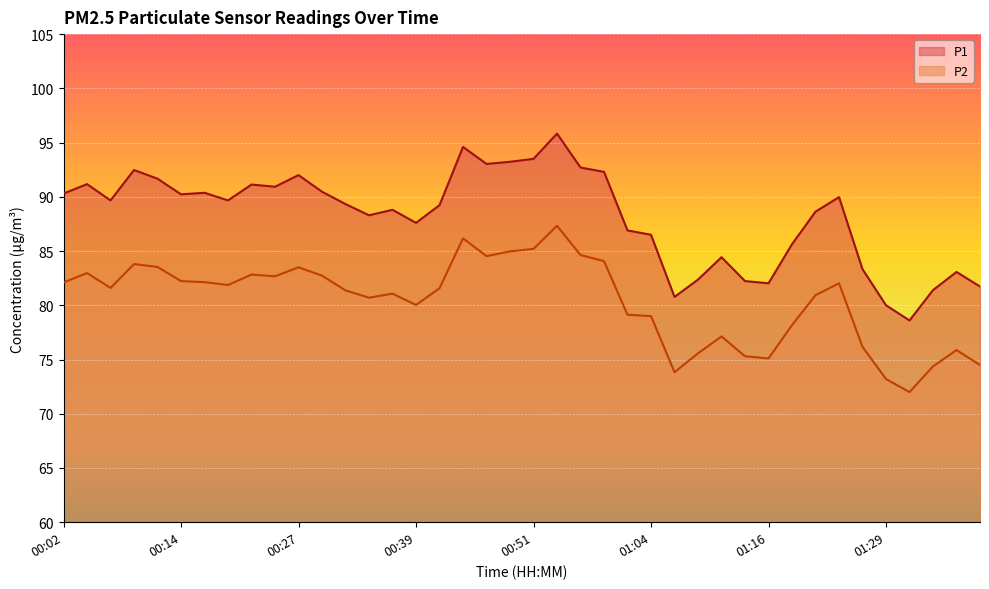

What is the smallest value displayed?

72.0